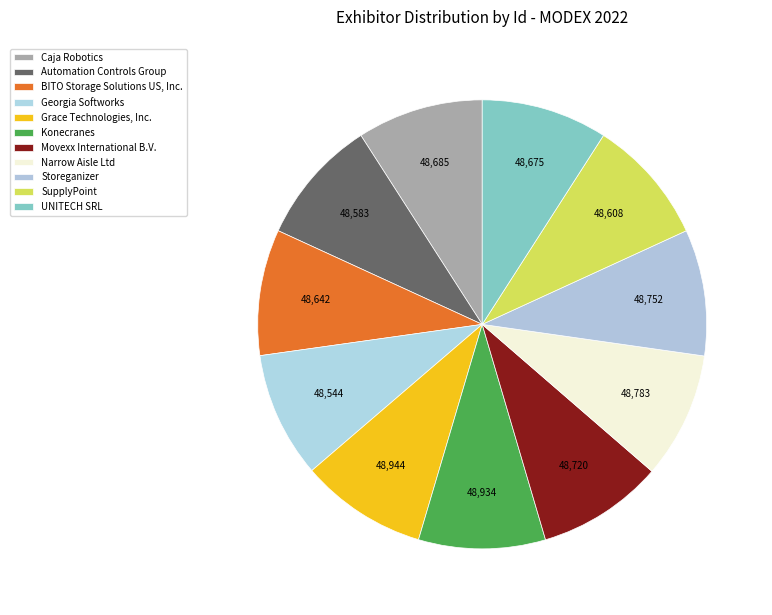

What is the change in value from Movexx International B.V. to UNITECH SRL?

-45